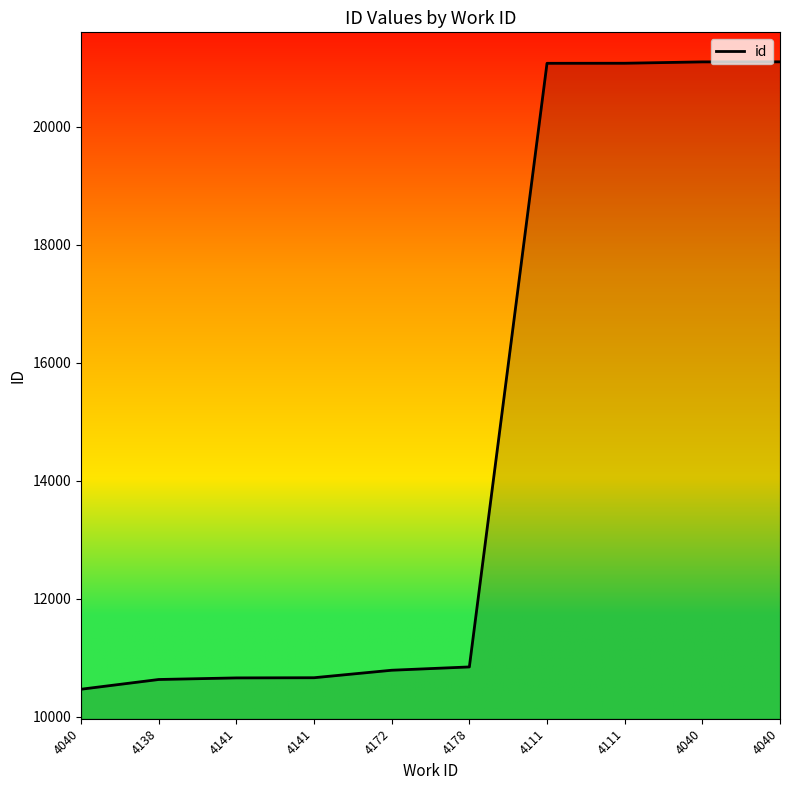

Which category has the highest value across all series?

4040